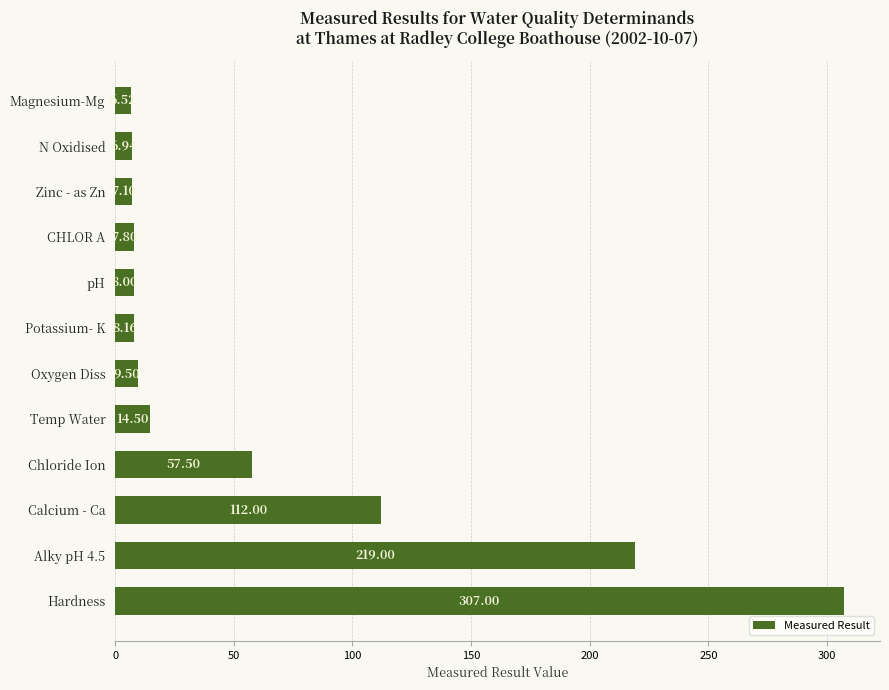

Which category has the lowest value across all series?

Magnesium-Mg